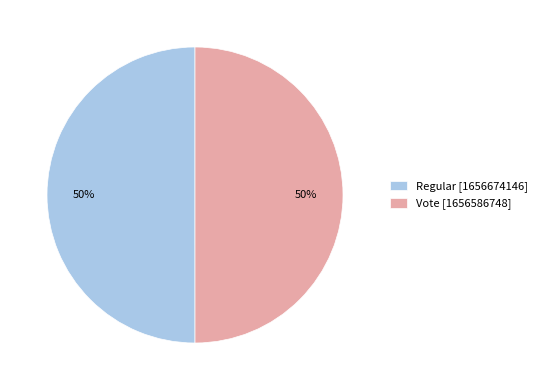

Is it true that Vote is 39% of the pie?

False